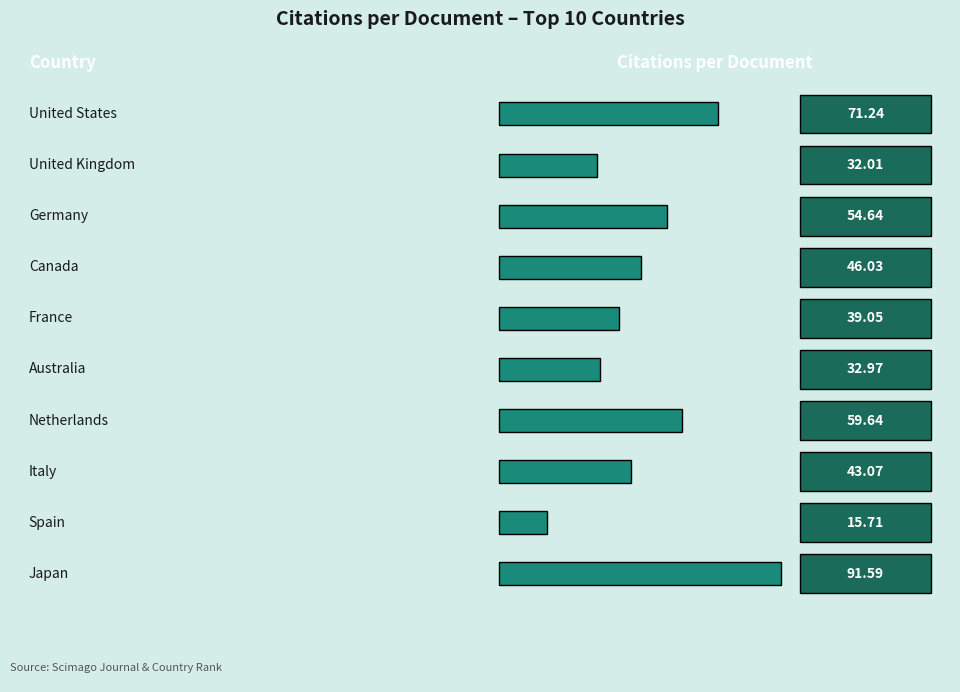

What is the greatest value displayed?

91.6